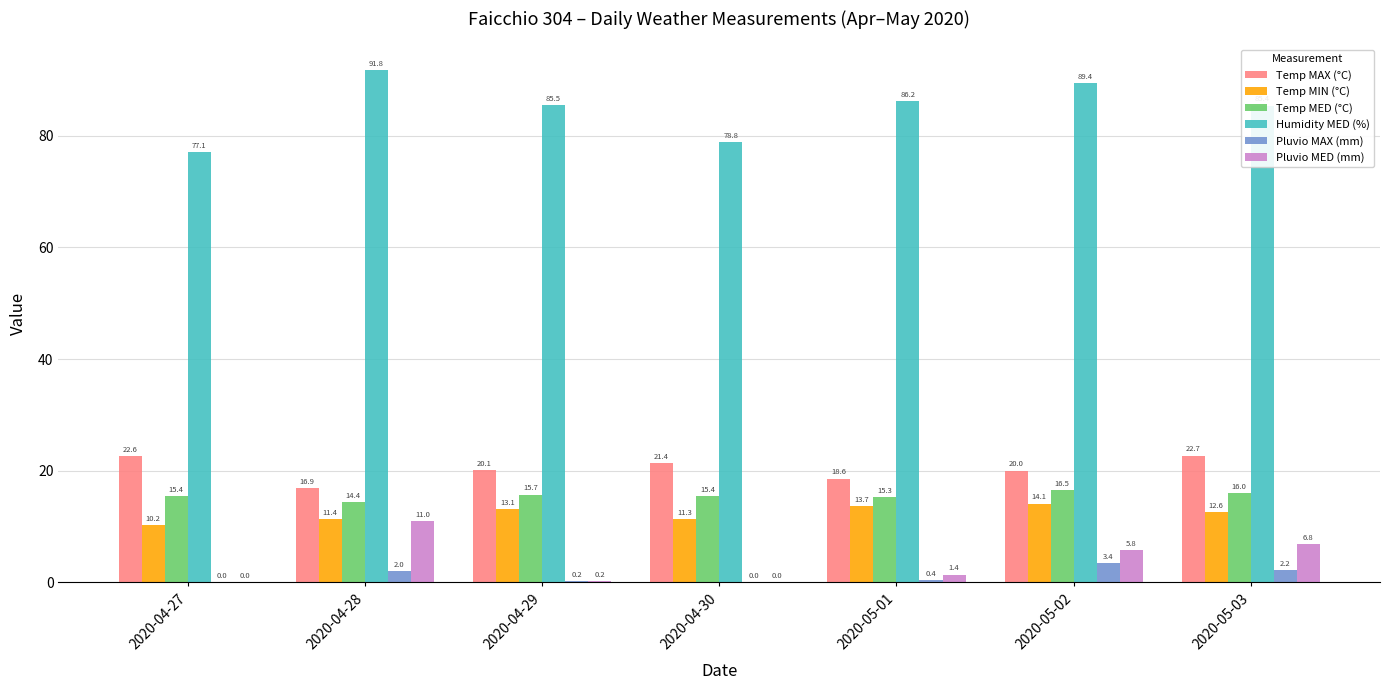

How many categories are shown in the chart?

7